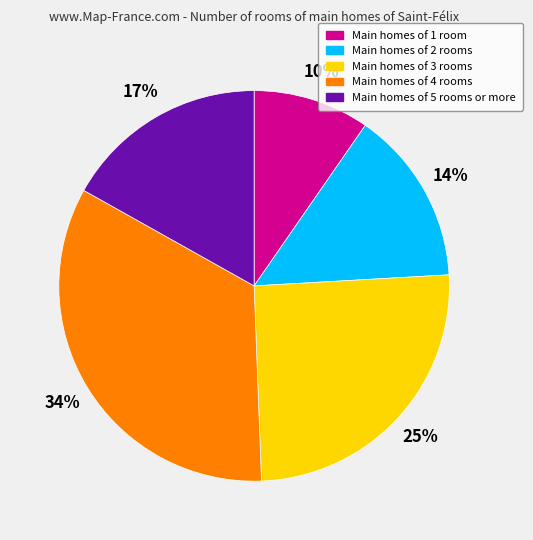

Do Main homes of 5 rooms or more and Main homes of 1 room together represent more than half of the pie?

No